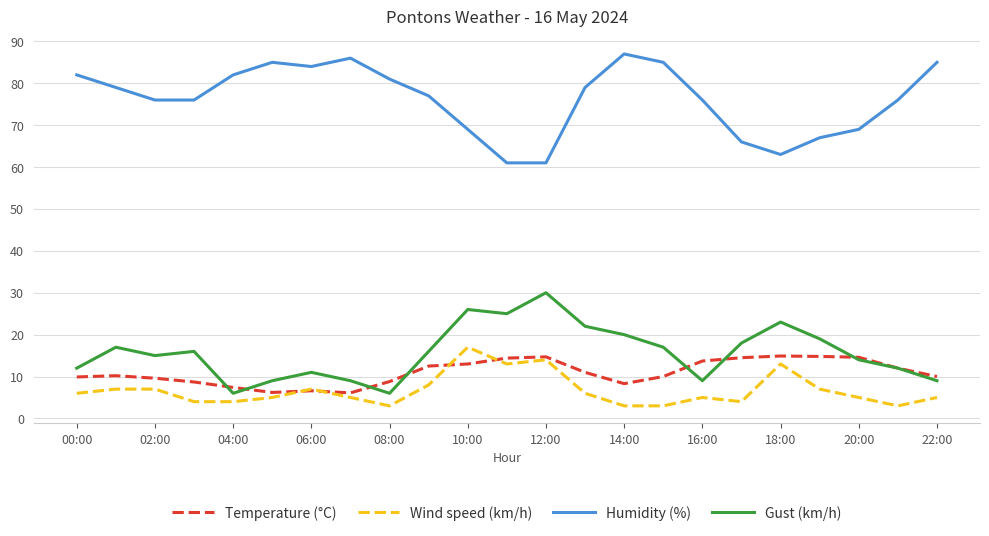

Which series has the largest range (max minus min)?

Humidity (%)